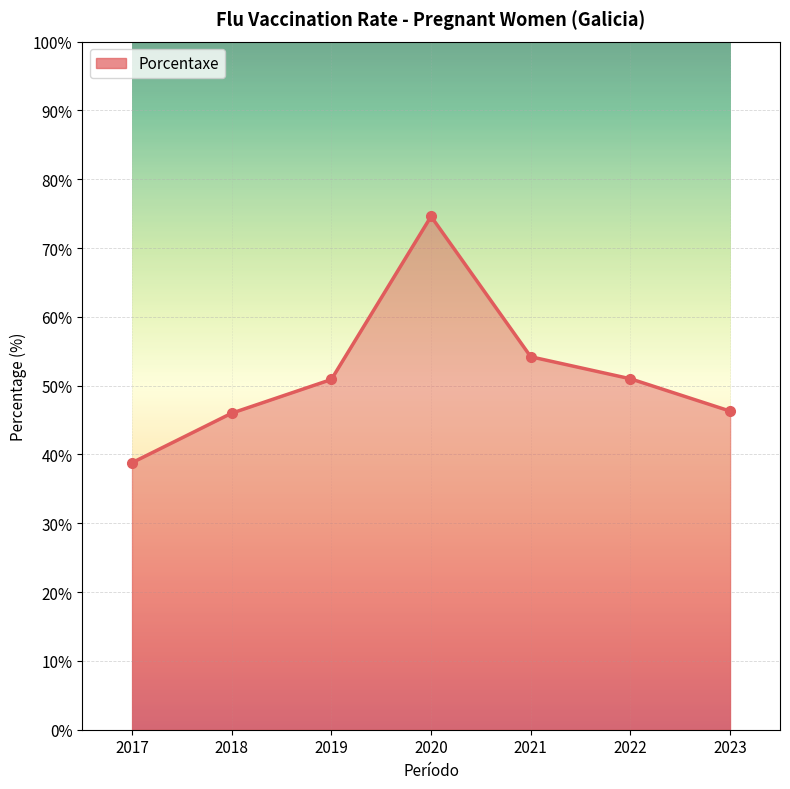

What is the difference between the second highest and minimum values?

15.4